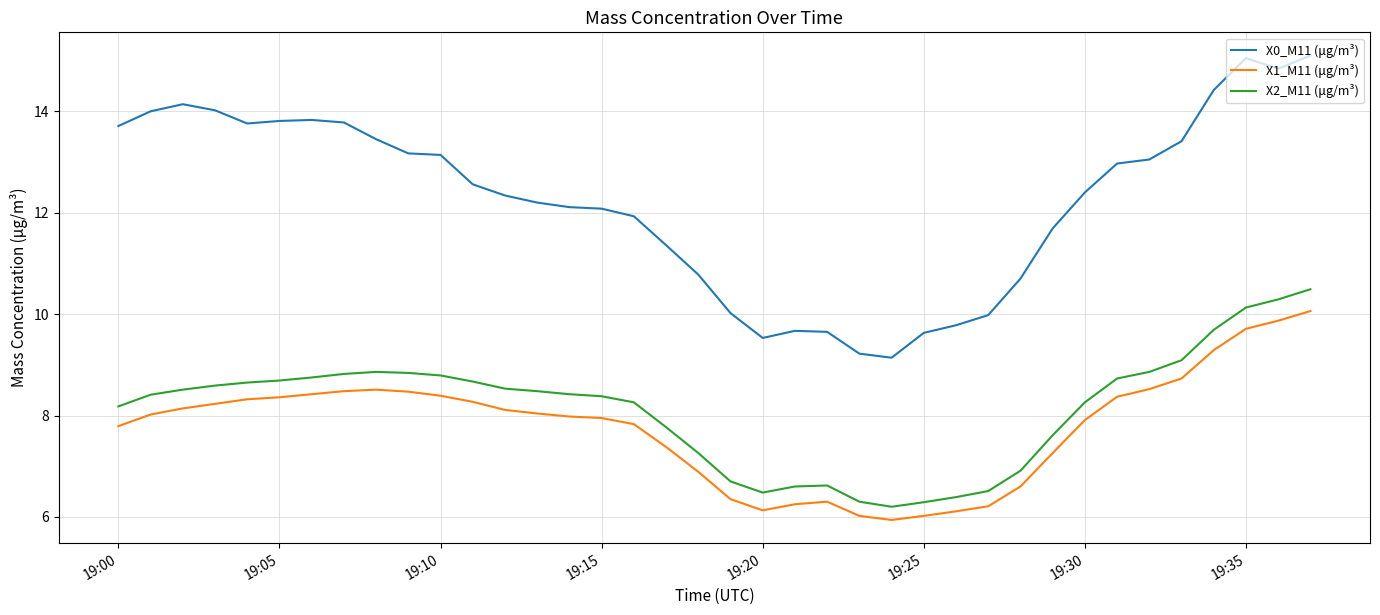

What is the minimum value for X0_M11 (μg/m³)?

9.1